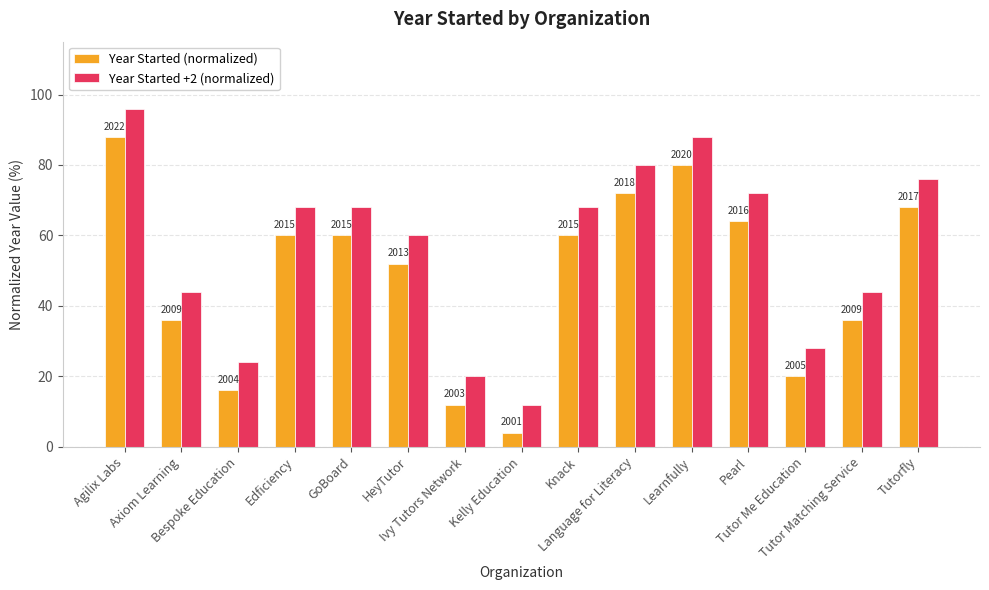

True or false: Year Started (normalized) has a value of 60.0 at Edficiency.

True